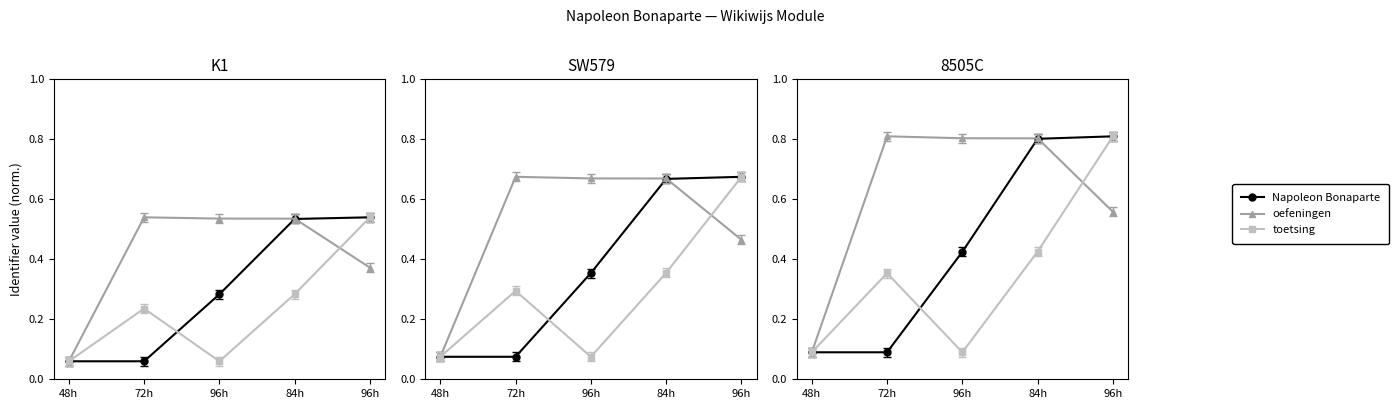

What is the spread (max minus min) of values at 96h?

0.7